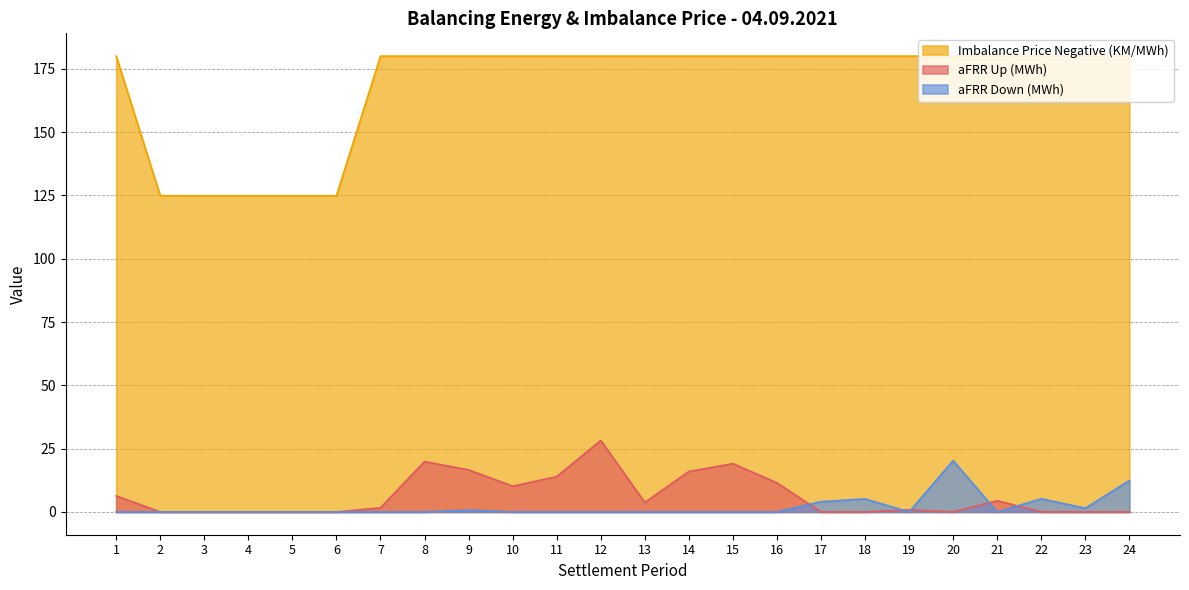

What is the value of the aFRR Down (MWh) point at the 23rd from the left?

1.5